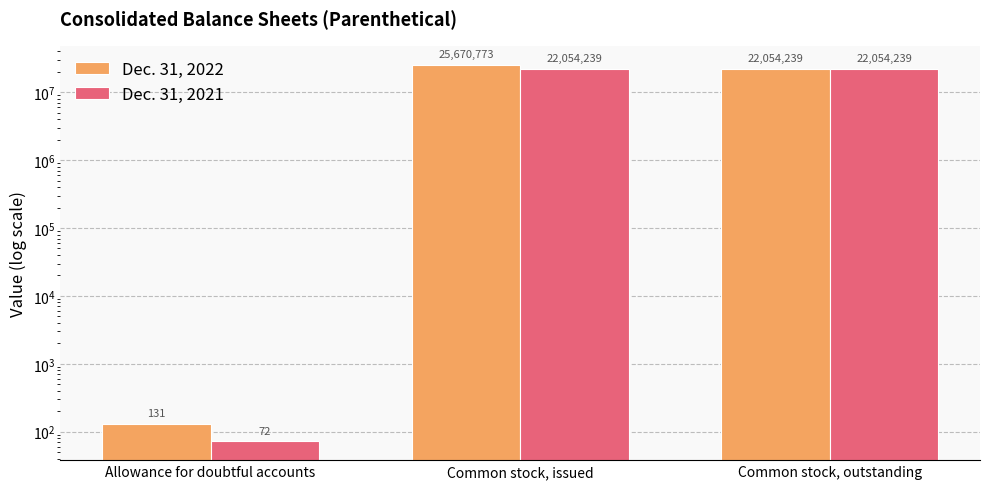

At how many categories does at least one series exceed 8270220?

2